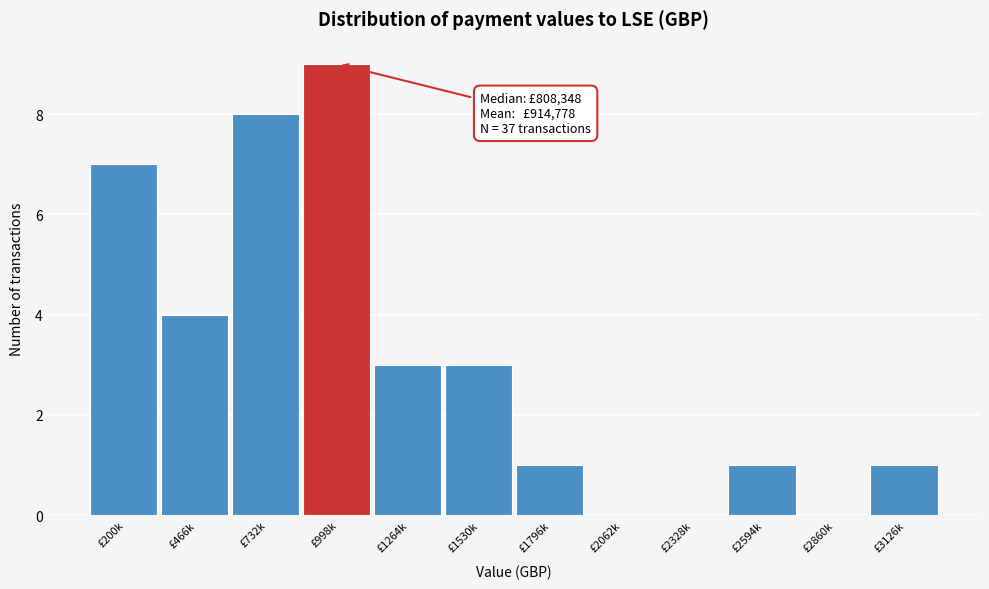

Reading left to right, list all the values displayed in this chart.

£200k=7	£466k=4	£732k=8	£998k=9	£1264k=3	£1530k=3	£1796k=1	£2062k=0	£2328k=0	£2594k=1	£2860k=0	£3126k=1